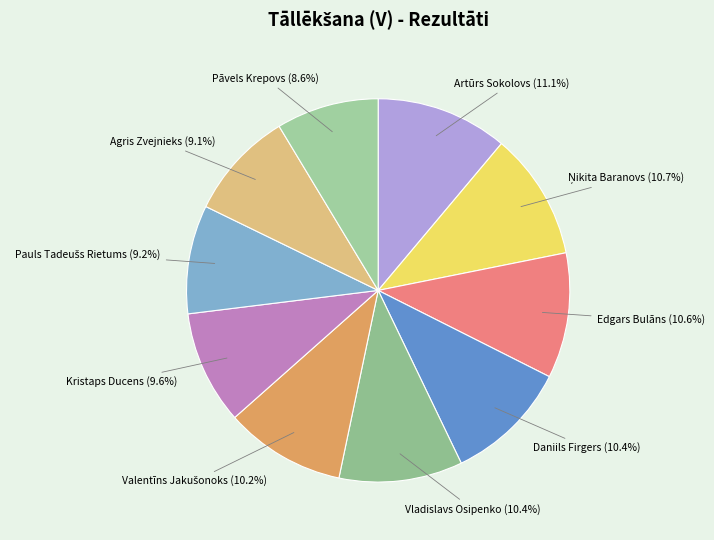

To the nearest percent, what is the average slice percentage?

10%